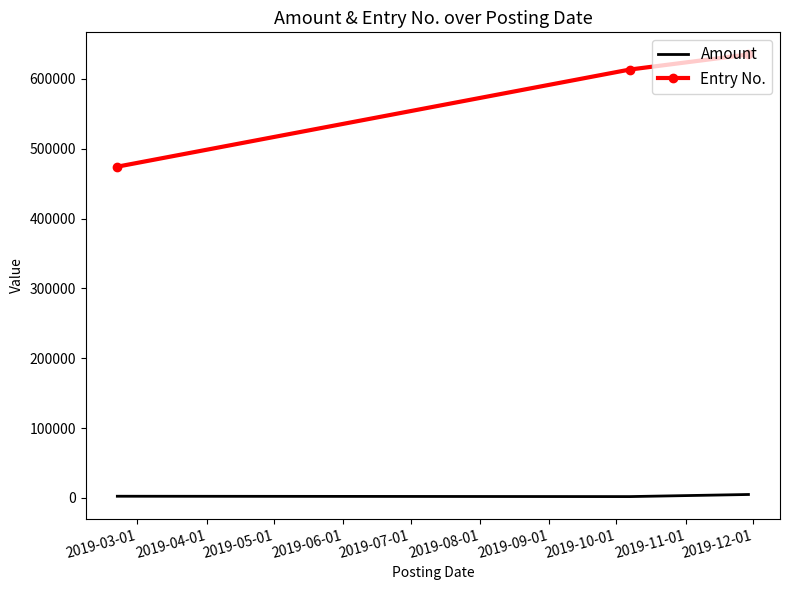

How many values in the Entry No. series are below 613395?

1